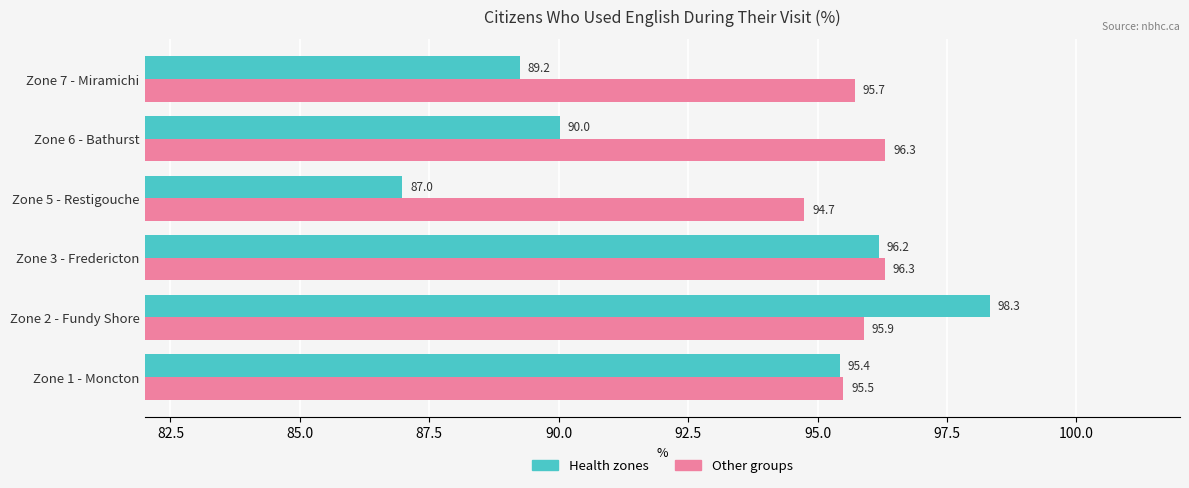

At how many categories does at least one series exceed 96?

3